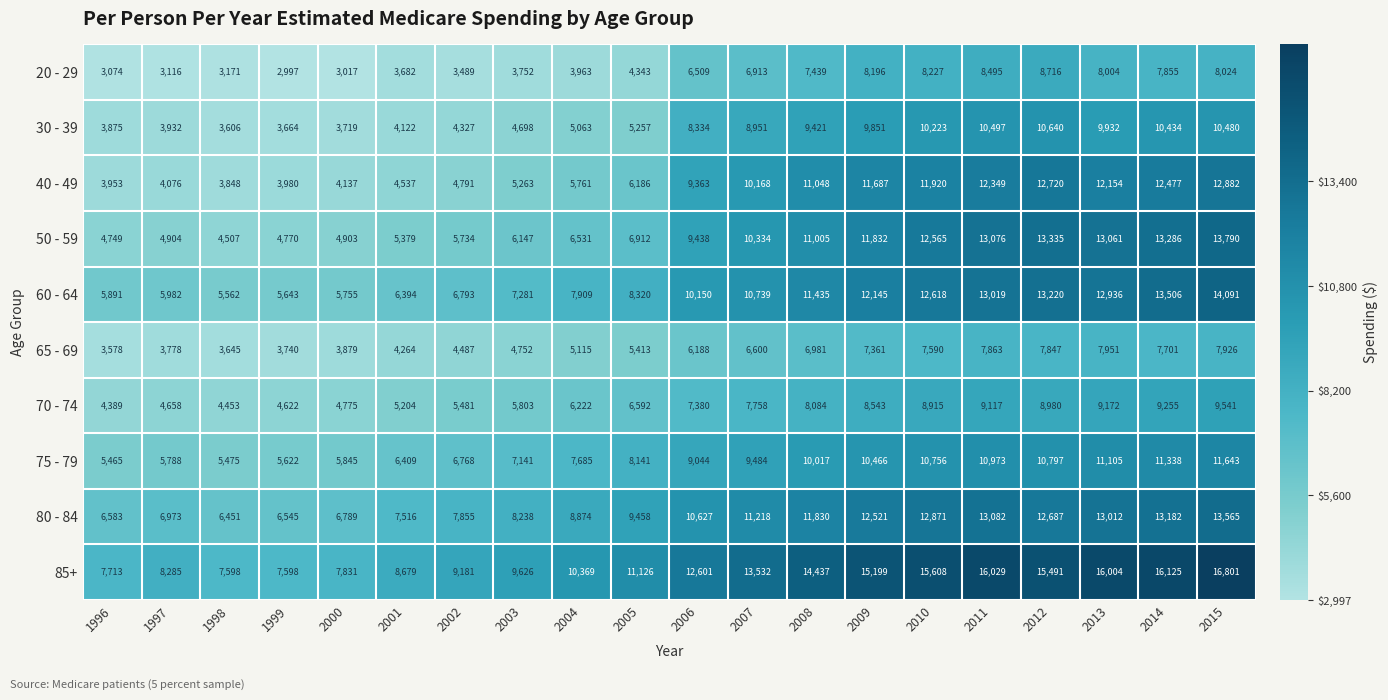

What is the sum of the 80 - 84 values at 1998 and 2015?

20016